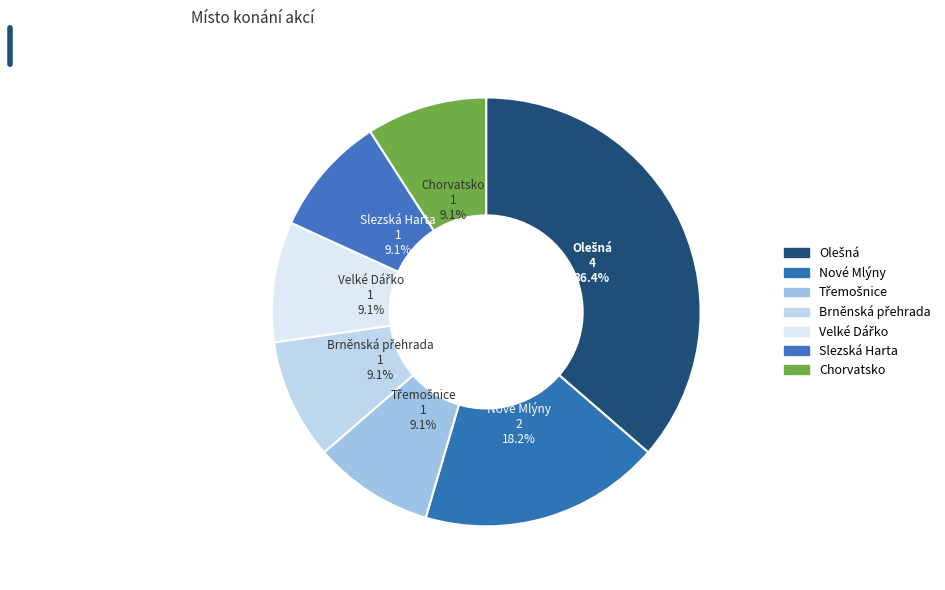

Which has a higher value, Velké Dářko or Nové Mlýny?

Nové Mlýny